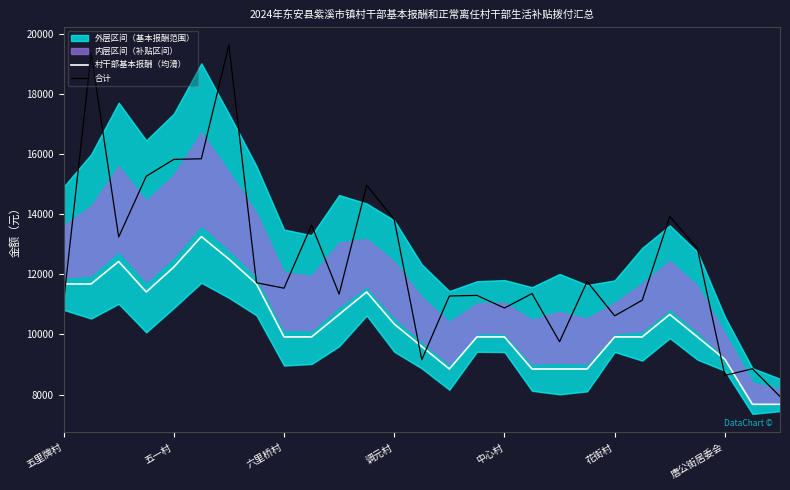

True or false: 村干部基本报酬（均滑） has a value of 9173.3 at 唐公街居委会.

True